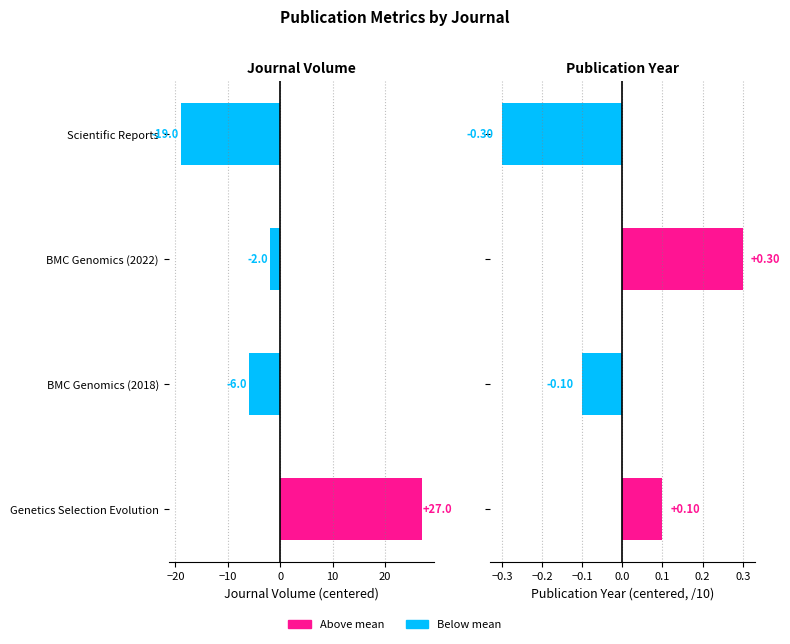

What is the smallest value displayed?

-19.0